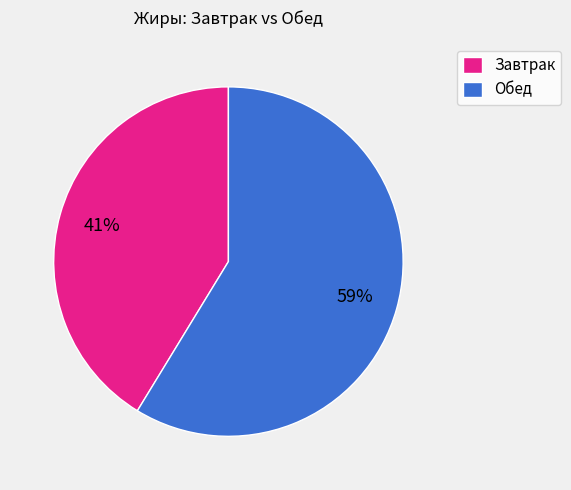

To the nearest percent, what is the combined percentage of Обед and Завтрак?

100%